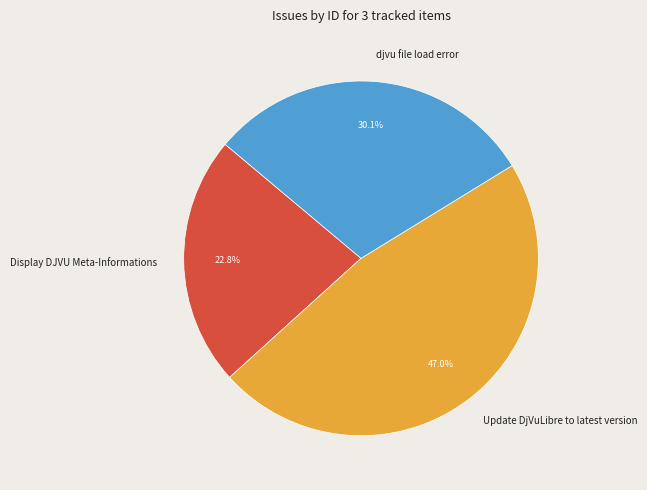

Does djvu file load error account for over 50% of the chart?

No